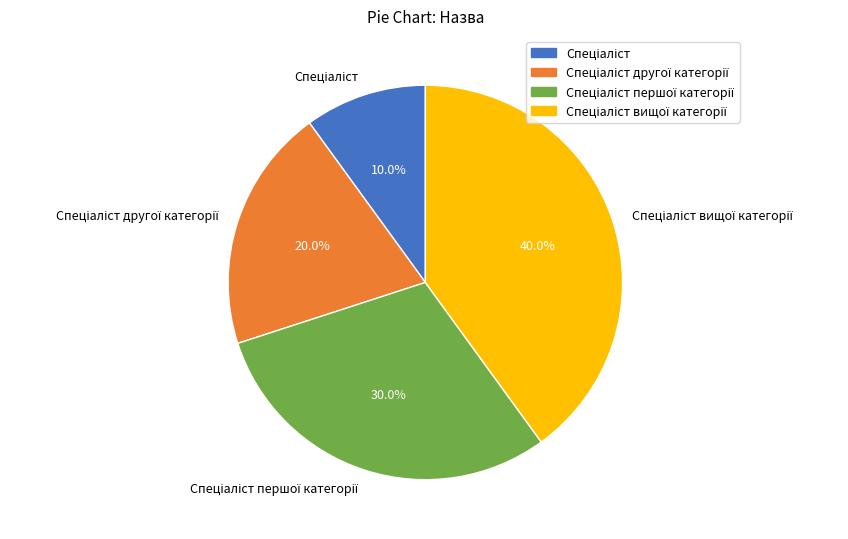

Is there a majority slice in this chart?

No